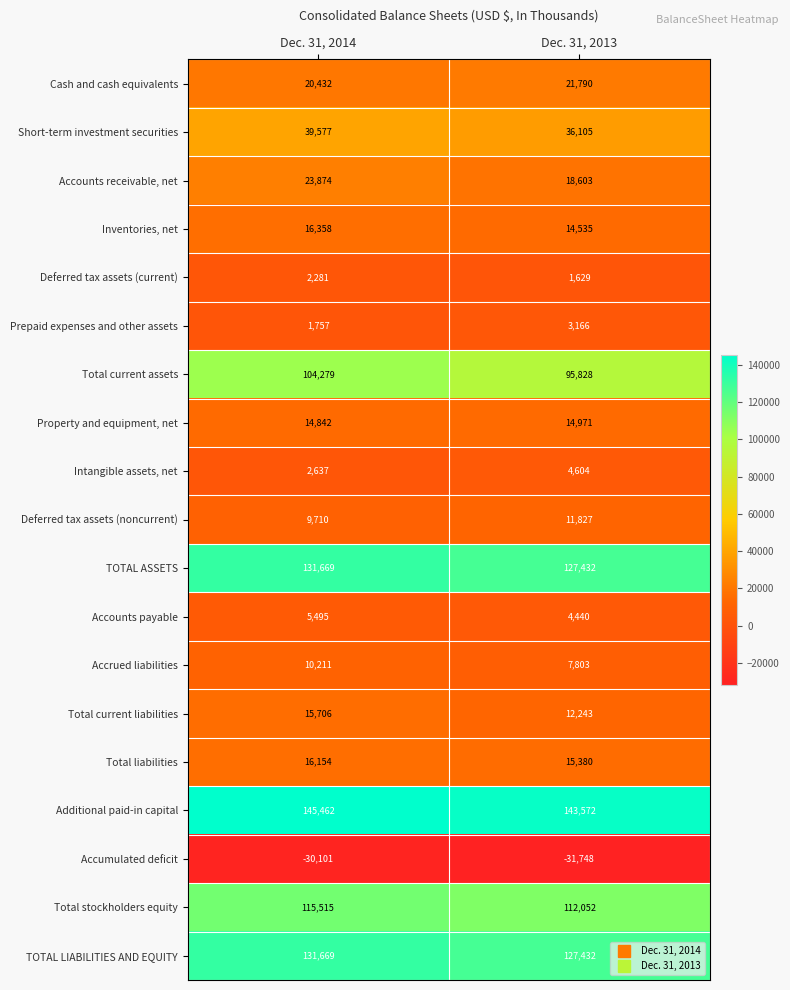

Is it true that Accounts payable equals 2231 at Dec. 31, 2014?

False